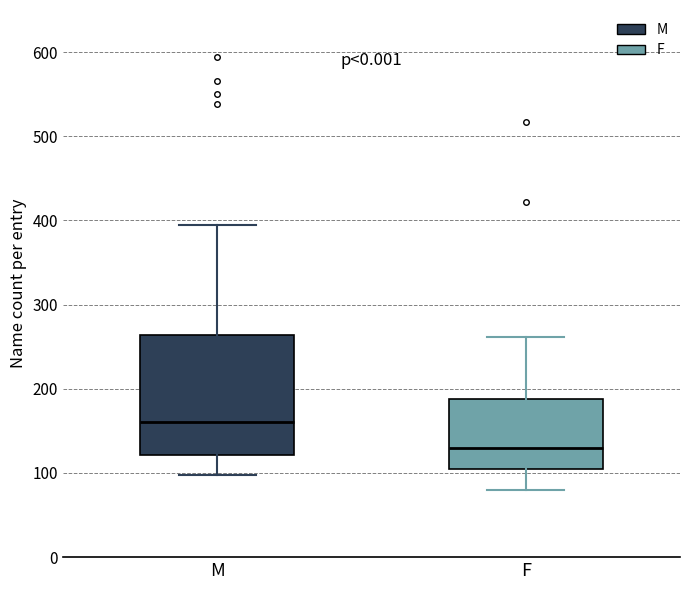

Where is the lower edge of the box for F on the y-axis? The values are not printed on the chart, so give them approximately, as read against the axis.

100